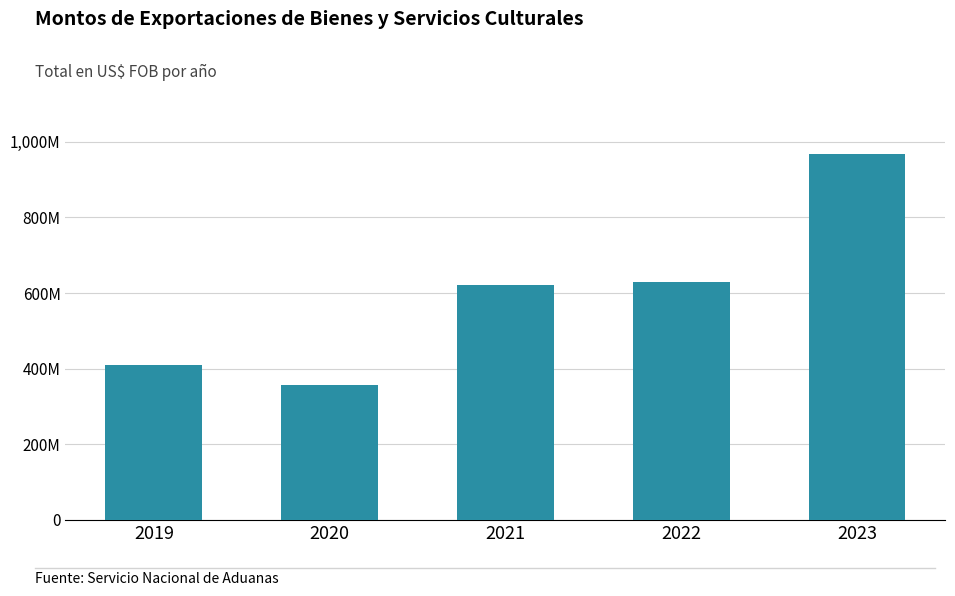

Does the chart contain any negative values?

No